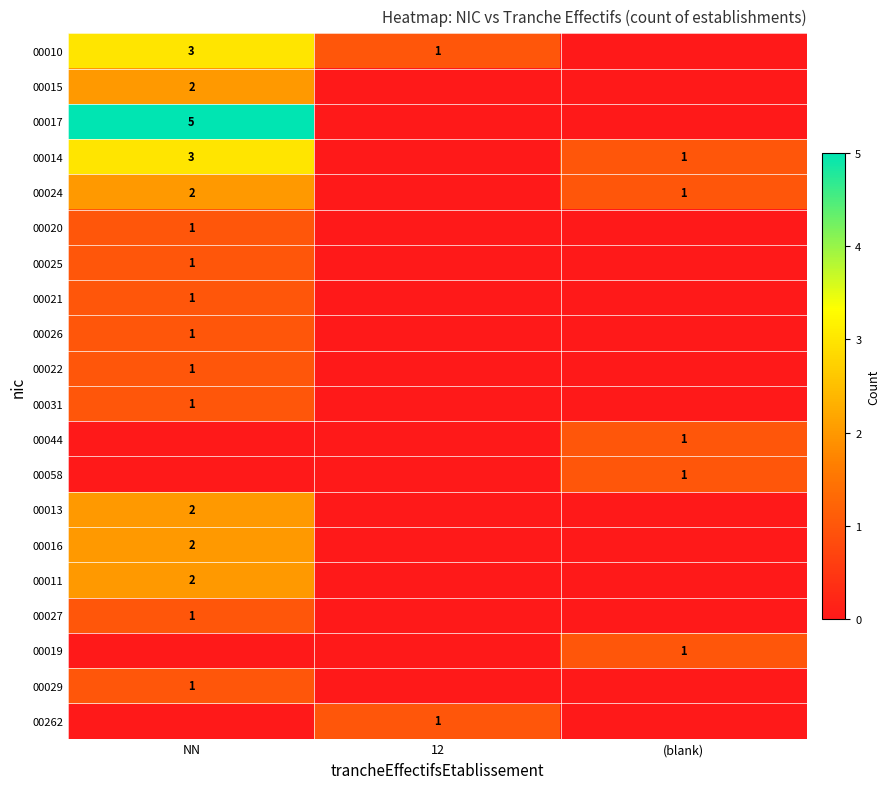

What is the total value across all series at 12?

2